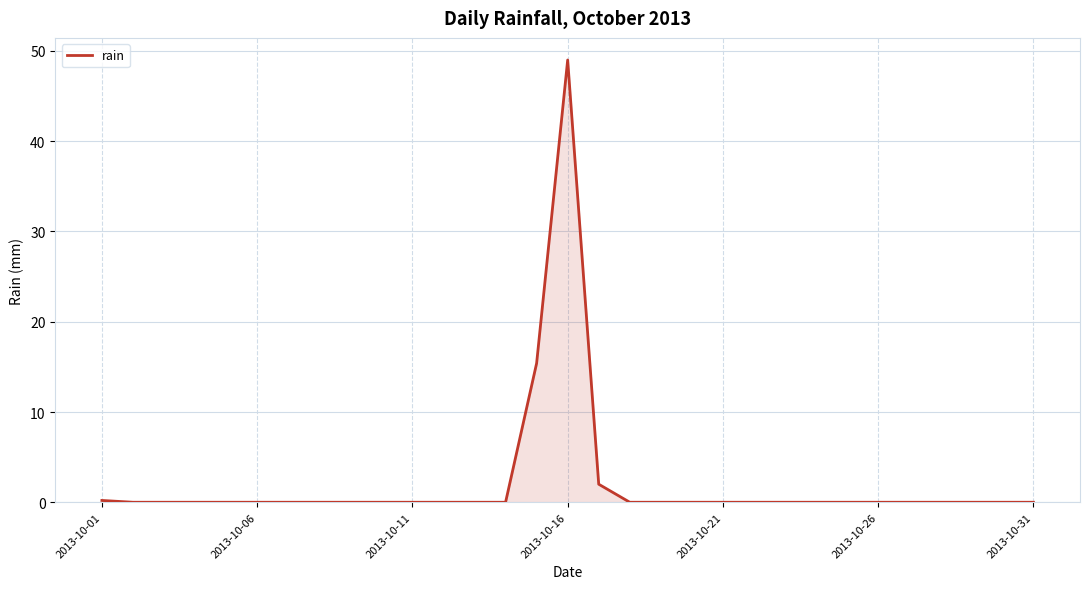

What is the greatest value displayed?

49.0